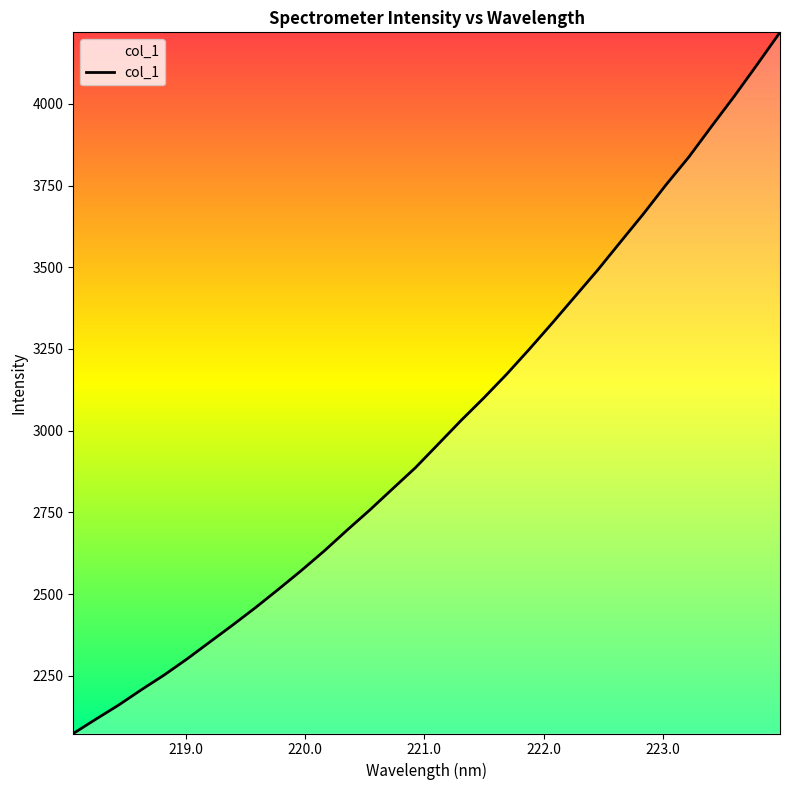

What is the maximum value shown in the chart?

4219.0